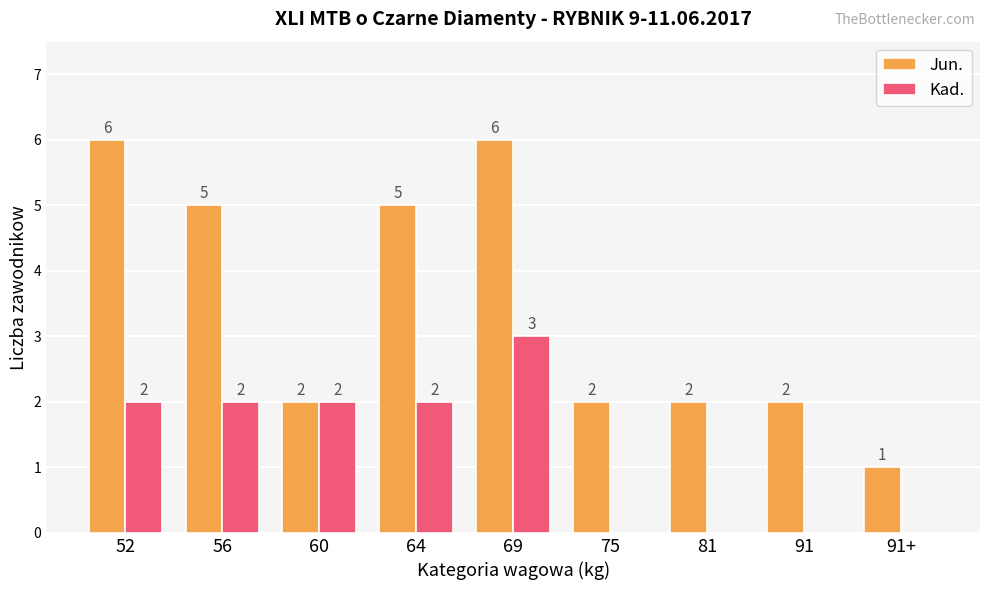

What is the sum of the Jun. values at 81 and 56?

7